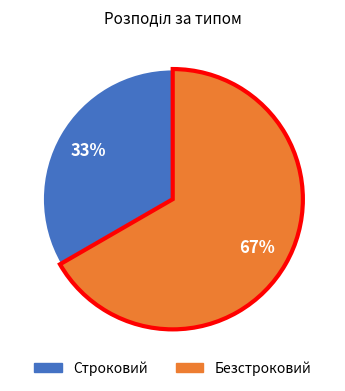

How many slices are in this pie chart?

2